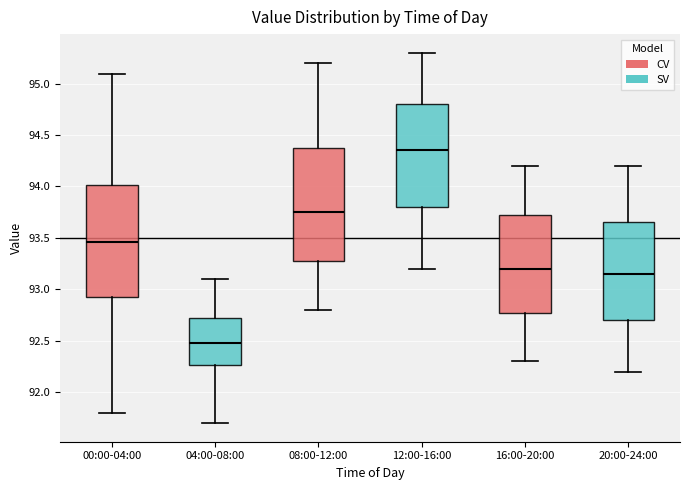

Reading left to right, transcribe this box plot: for each box, give where its median line is, the range the box spans, and where its two whiskers end, as read against the y-axis. The values are not printed on the chart, so give them approximately, as read against the axis.

00:00-04:00: median 93.45, box 92.95 to 94.00, whiskers 91.80 to 95.10
04:00-08:00: median 92.50, box 92.25 to 92.75, whiskers 91.70 to 93.10
08:00-12:00: median 93.75, box 93.30 to 94.40, whiskers 92.80 to 95.20
12:00-16:00: median 94.35, box 93.80 to 94.80, whiskers 93.20 to 95.30
16:00-20:00: median 93.20, box 92.80 to 93.75, whiskers 92.30 to 94.20
20:00-24:00: median 93.15, box 92.70 to 93.65, whiskers 92.20 to 94.20